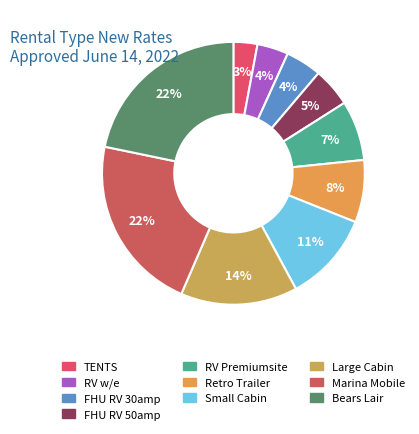

To the nearest percent, what is the combined percentage of FHU RV 50amp and Small Cabin?

16%